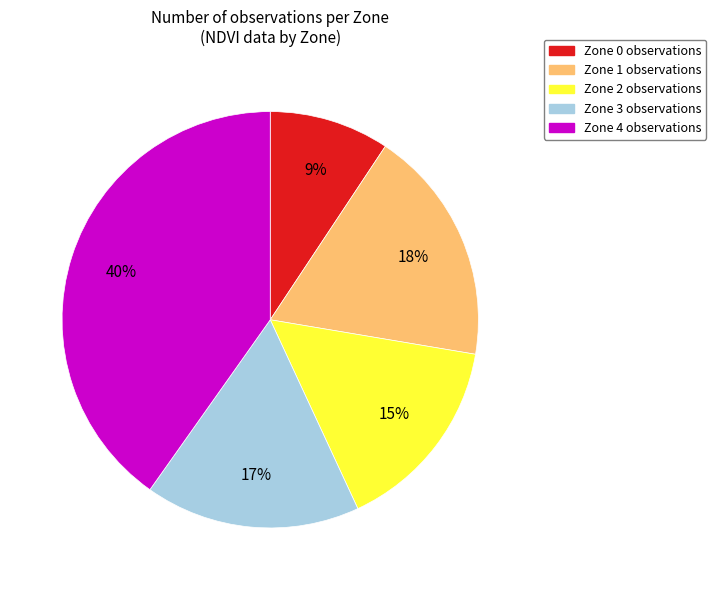

To the nearest percent, what is the difference between the largest and smallest slice percentages?

31%